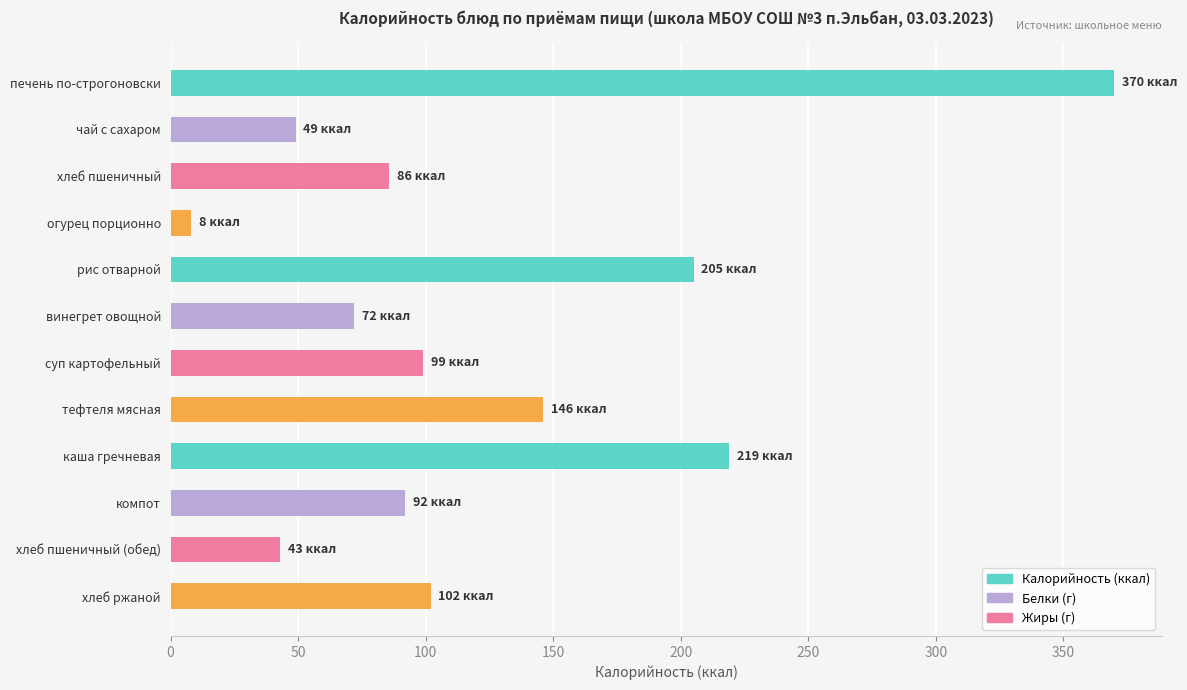

Between хлеб пшеничный (обед) and компот, which is larger?

компот